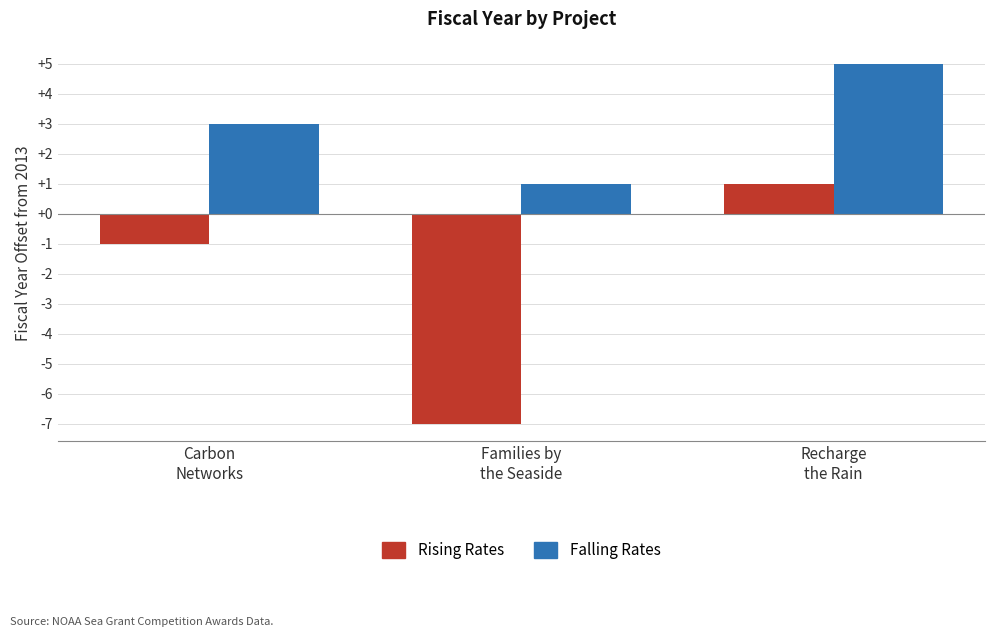

What is the sum of the Rising Rates values at Carbon
Networks and Families by
the Seaside?

-8